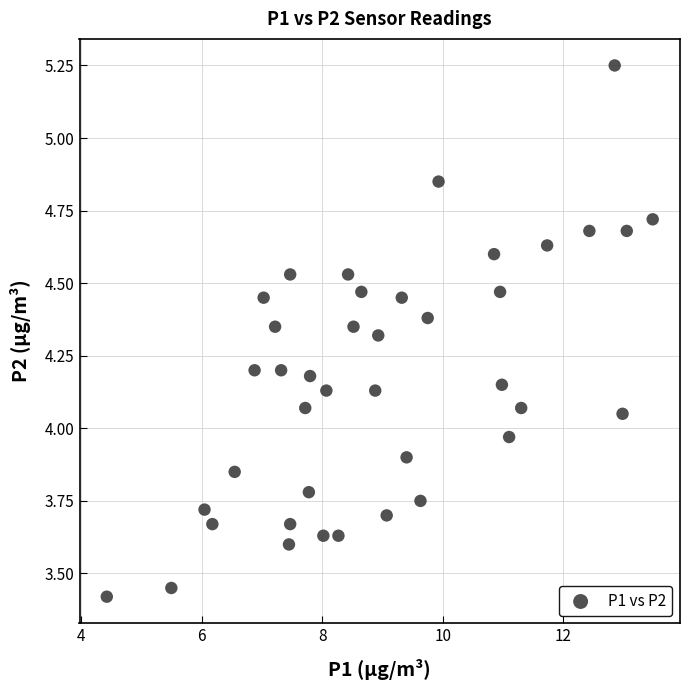

What is the range of X values (max minus min)?

9.1